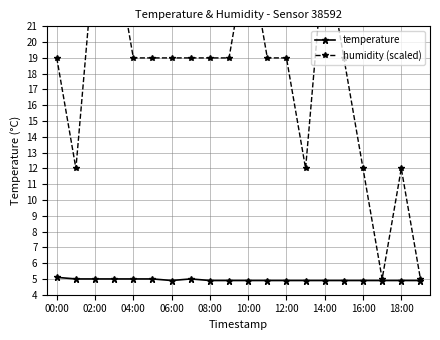

What is the approximate value of temperature at 02:00?

5.0